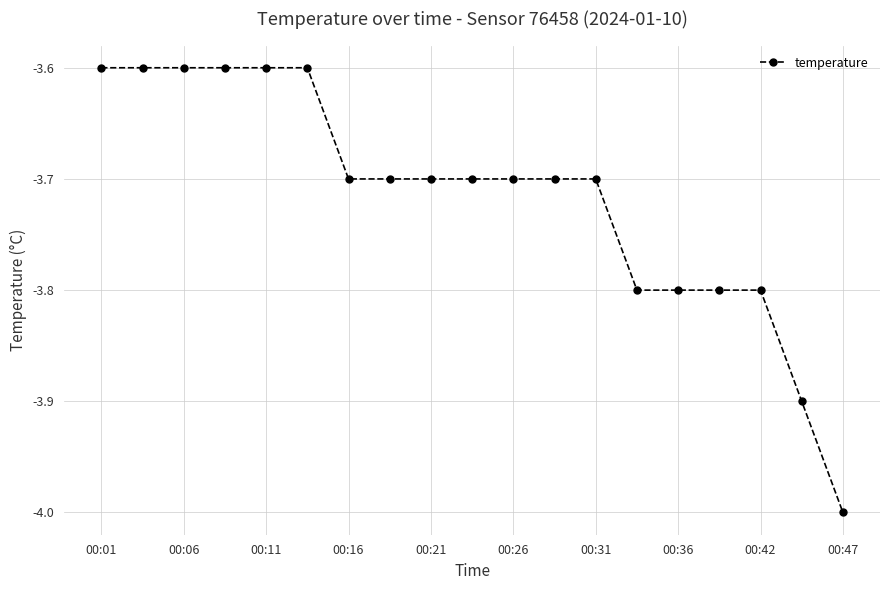

What is the value of the 16th point from the left?

-3.8